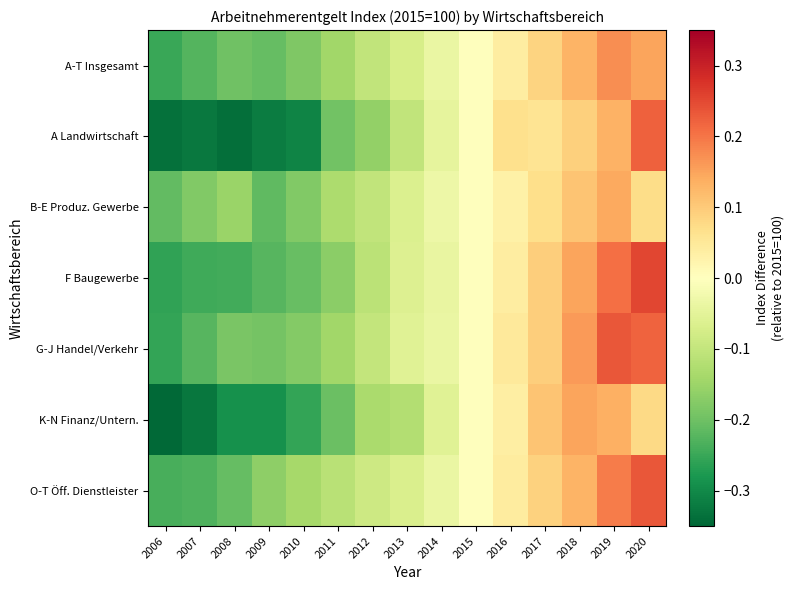

Reading right to left, list all the values displayed in this chart.

A-T Insgesamt: 2020=0.1	2019=0.2	2018=0.1	2017=0.1	2016=0.0	2015=0.0	2014=-0.0	2013=-0.1	2012=-0.1	2011=-0.1	2010=-0.2	2009=-0.2	2008=-0.2	2007=-0.2	2006=-0.2
A Landwirtschaft: 2020=0.2	2019=0.1	2018=0.1	2017=0.1	2016=0.1	2015=0.0	2014=-0.0	2013=-0.1	2012=-0.2	2011=-0.2	2010=-0.3	2009=-0.3	2008=-0.3	2007=-0.3	2006=-0.3
B-E Produz. Gewerbe: 2020=0.1	2019=0.1	2018=0.1	2017=0.1	2016=0.0	2015=0.0	2014=-0.0	2013=-0.1	2012=-0.1	2011=-0.1	2010=-0.2	2009=-0.2	2008=-0.2	2007=-0.2	2006=-0.2
F Baugewerbe: 2020=0.3	2019=0.2	2018=0.1	2017=0.1	2016=0.0	2015=0.0	2014=-0.0	2013=-0.1	2012=-0.1	2011=-0.2	2010=-0.2	2009=-0.2	2008=-0.2	2007=-0.2	2006=-0.3
G-J Handel/Verkehr: 2020=0.2	2019=0.2	2018=0.2	2017=0.1	2016=0.0	2015=0.0	2014=-0.0	2013=-0.1	2012=-0.1	2011=-0.1	2010=-0.2	2009=-0.2	2008=-0.2	2007=-0.2	2006=-0.3
K-N Finanz/Untern.: 2020=0.1	2019=0.1	2018=0.1	2017=0.1	2016=0.0	2015=0.0	2014=-0.1	2013=-0.1	2012=-0.1	2011=-0.2	2010=-0.3	2009=-0.3	2008=-0.3	2007=-0.3	2006=-0.3
O-T Öff. Dienstleister: 2020=0.2	2019=0.2	2018=0.1	2017=0.1	2016=0.0	2015=0.0	2014=-0.0	2013=-0.1	2012=-0.1	2011=-0.1	2010=-0.1	2009=-0.2	2008=-0.2	2007=-0.2	2006=-0.2